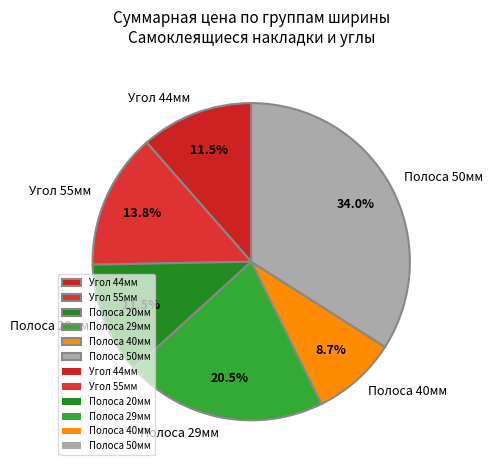

Combined, what portion of the pie is Угол 44мм and Угол 55мм?

25.3%